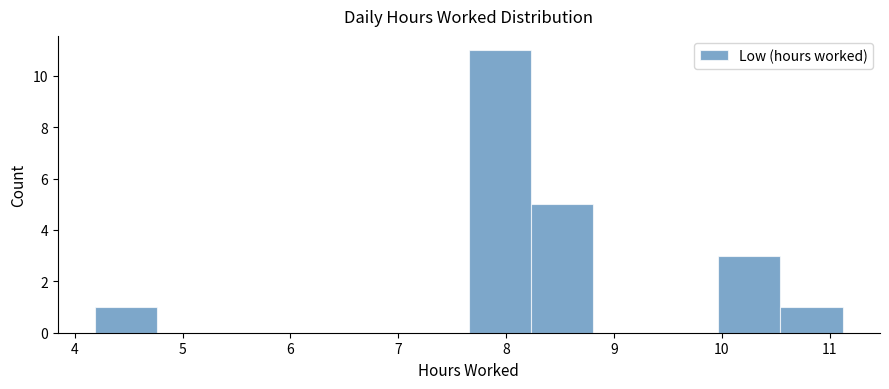

Reading left to right, list every bar in this chart as the range it spans on the x-axis followed by its height. Neither the bar edges nor the heights are printed on the chart, so give them approximately, as read against the axes.

4.2 to 4.8: 1
4.8 to 5.3: 0
5.3 to 5.9: 0
5.9 to 6.5: 0
6.5 to 7.1: 0
7.1 to 7.7: 0
7.7 to 8.2: 11
8.2 to 8.8: 5
8.8 to 9.4: 0
9.4 to 10.0: 0
10.0 to 10.5: 3
10.5 to 11.1: 1